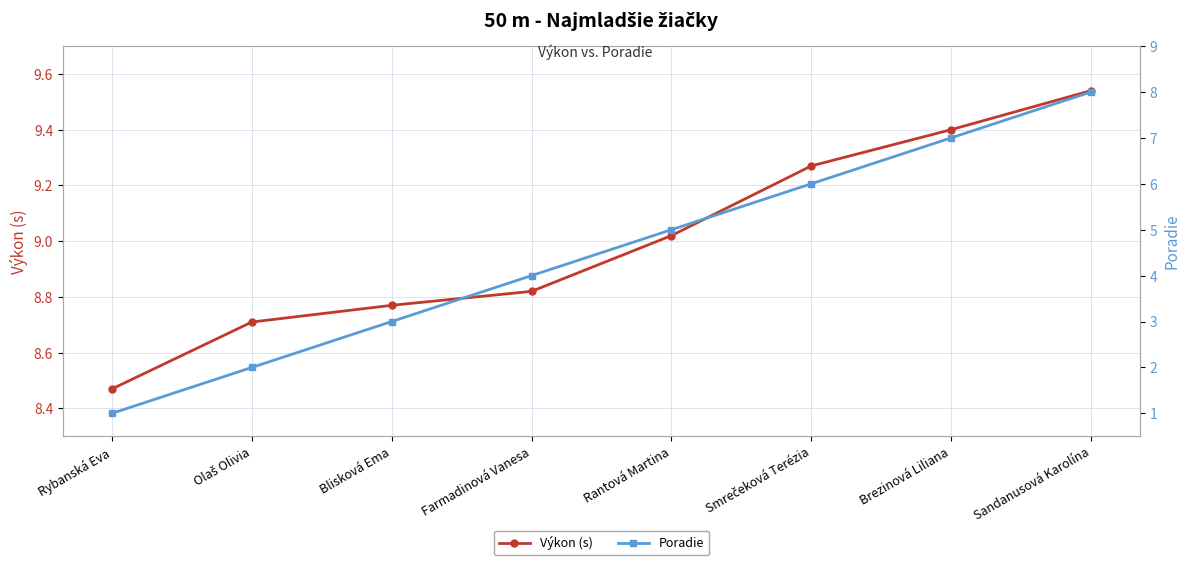

True or false: Výkon (s) and Poradie intersect in this chart.

False